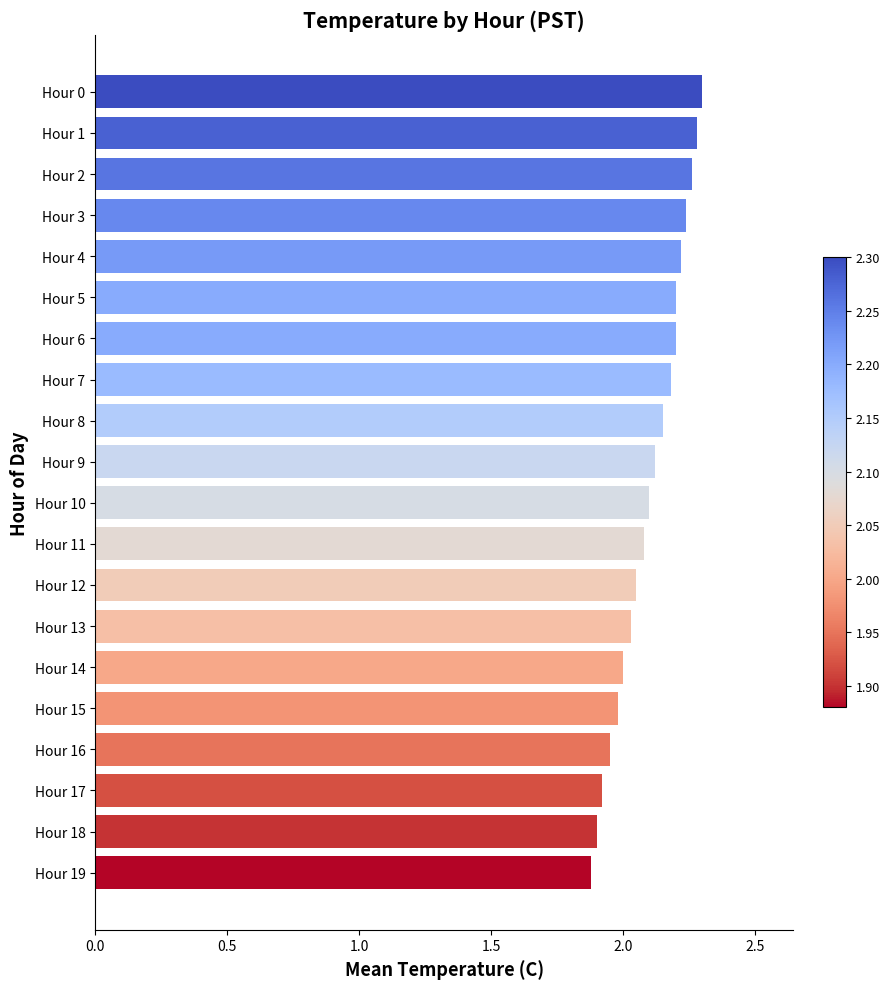

Which has a higher value, Hour 19 or Hour 13?

Hour 13